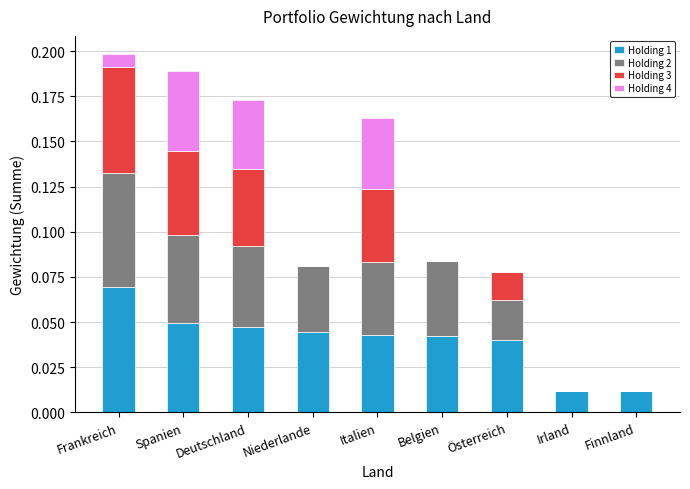

Which category has the highest value in the Holding 1 series?

Frankreich